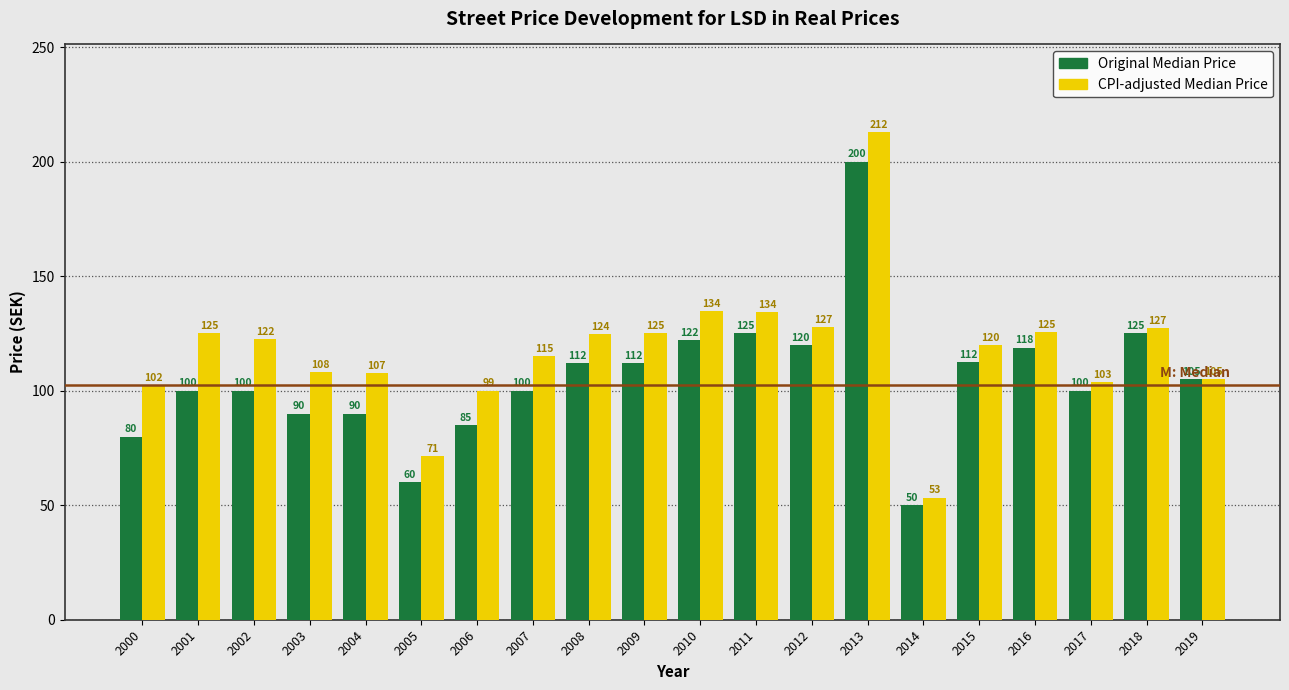

True or false: CPI-adjusted Median Price has a value of 45.4 at 2012.

False